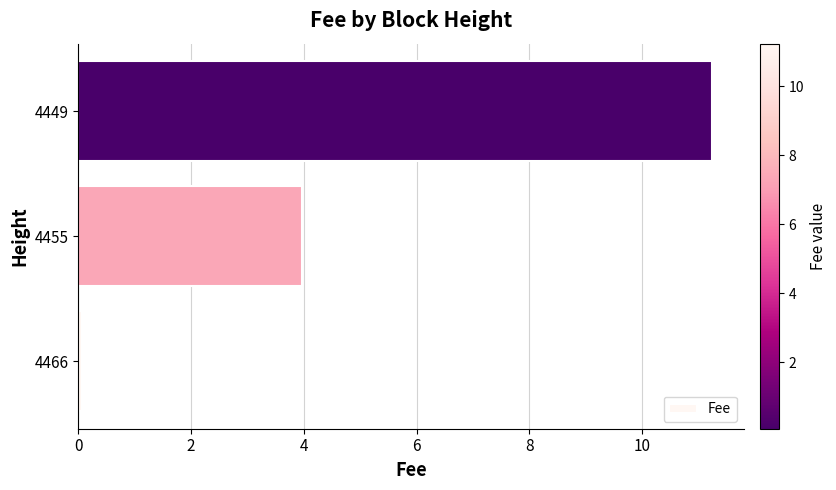

Does the chart contain any negative values?

No